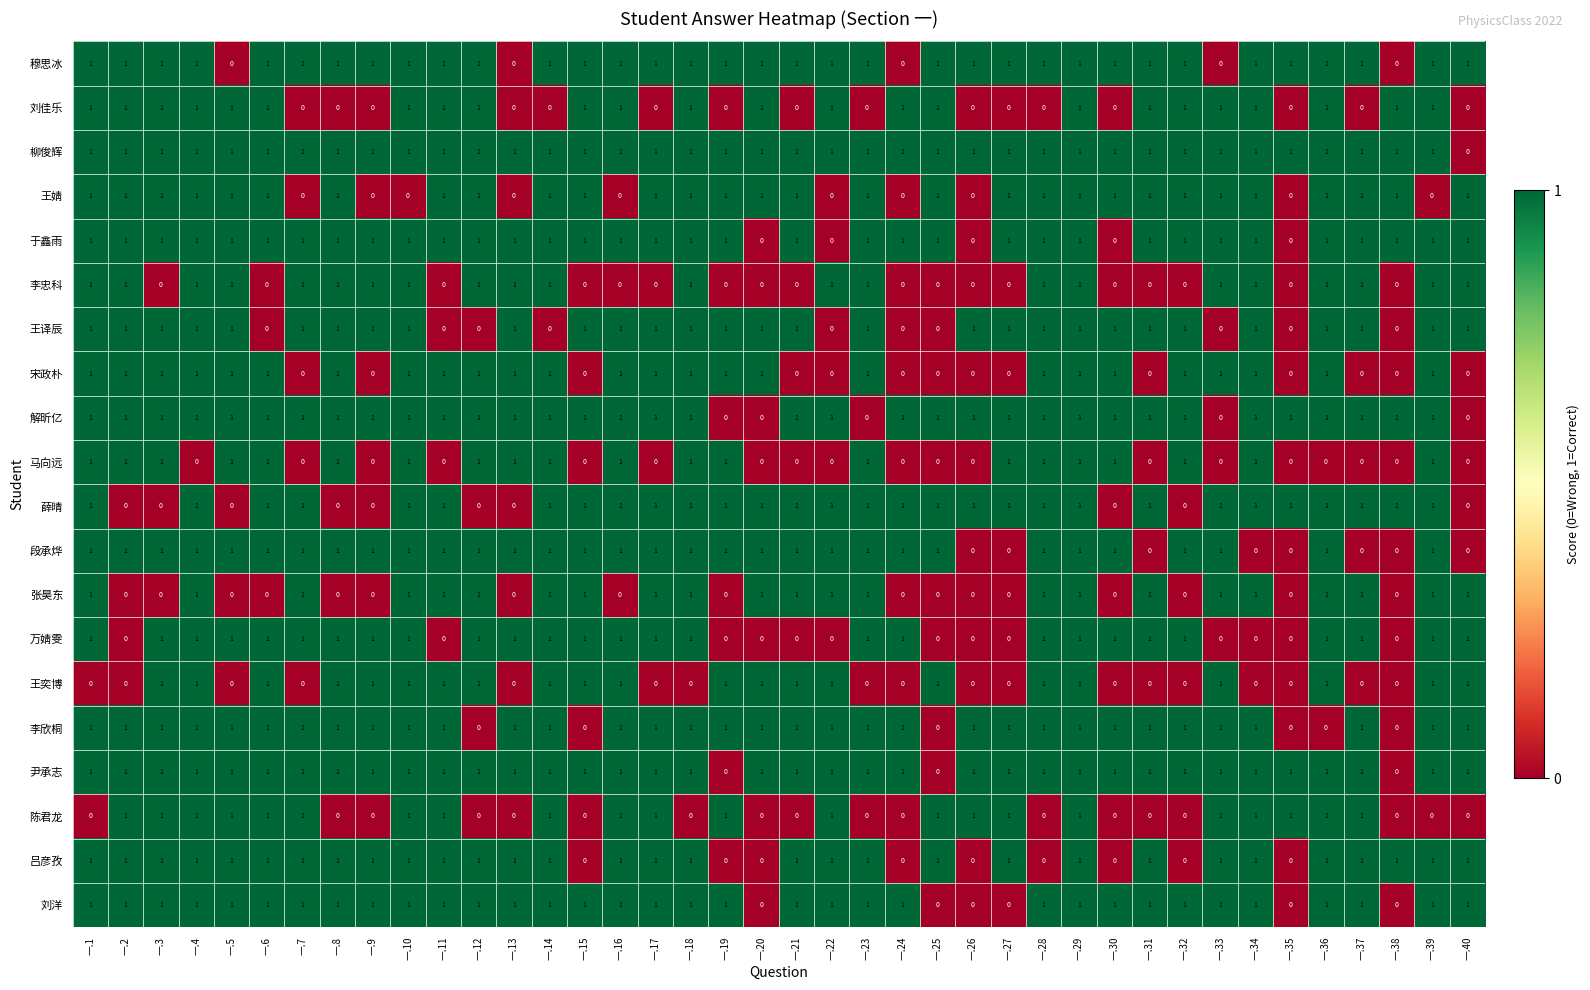

How many 于鑫雨 values are between 1 and 2?

35